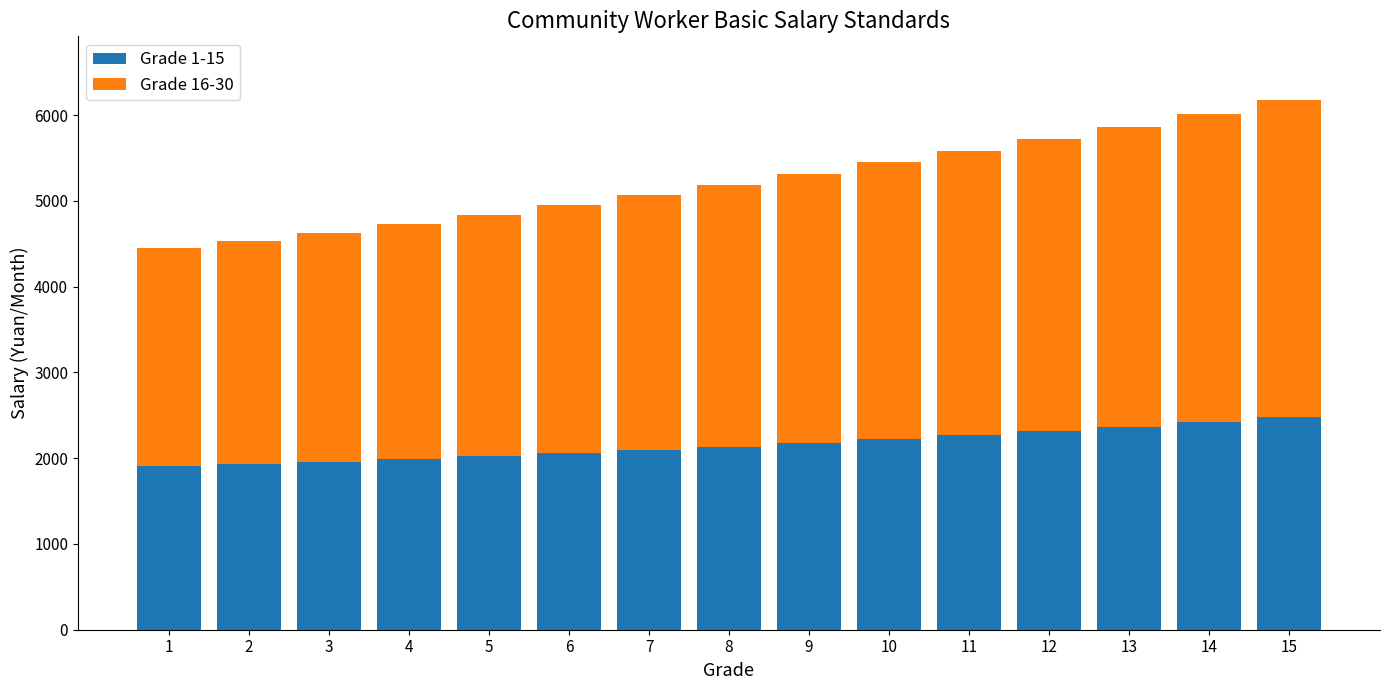

True or false: Grade 1-15 has a value of 3632 at 15.

False